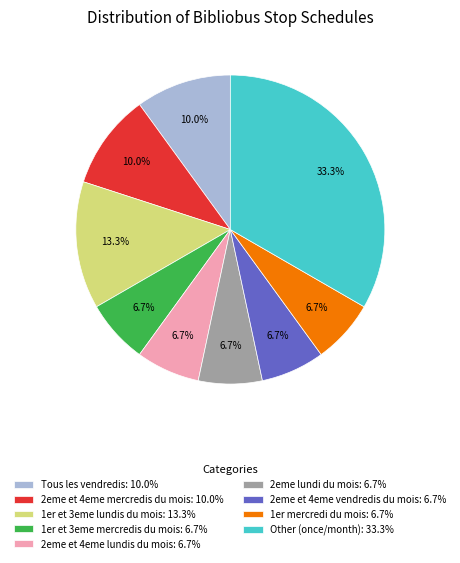

What is the largest slice in the pie chart?

Other (once/month): 33.3%